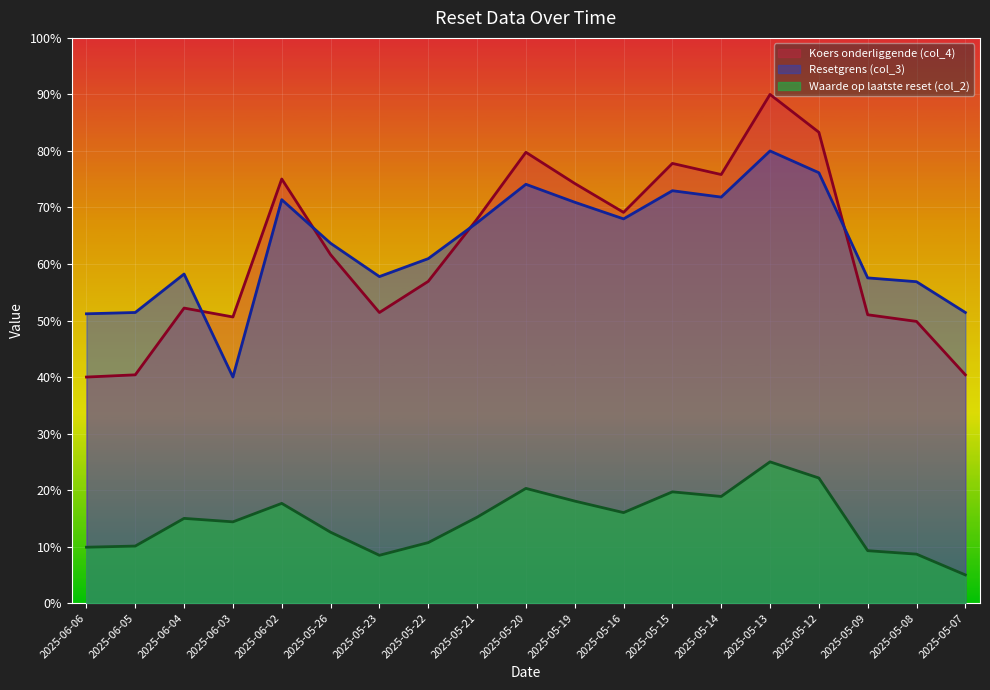

Reading left to right, extract all data points from this chart.

Resetgrens (col_3): 51.2	51.4	58.2	40.0	71.4	63.7	57.8	60.9	67.3	74.1	70.9	68.0	73.0	71.8	80.0	76.1	57.5	56.9	51.4
Waarde op laatste reset (col_2): 9.9	10.1	15.0	14.4	17.7	12.6	8.5	10.7	15.2	20.3	18.1	16.0	19.7	18.9	25.0	22.1	9.3	8.7	5.0
Koers onderliggende (col_4): 40.0	40.4	52.2	50.6	75.0	61.7	51.4	56.9	68.0	79.8	74.3	69.1	77.8	75.8	90.0	83.3	51.0	49.8	40.4